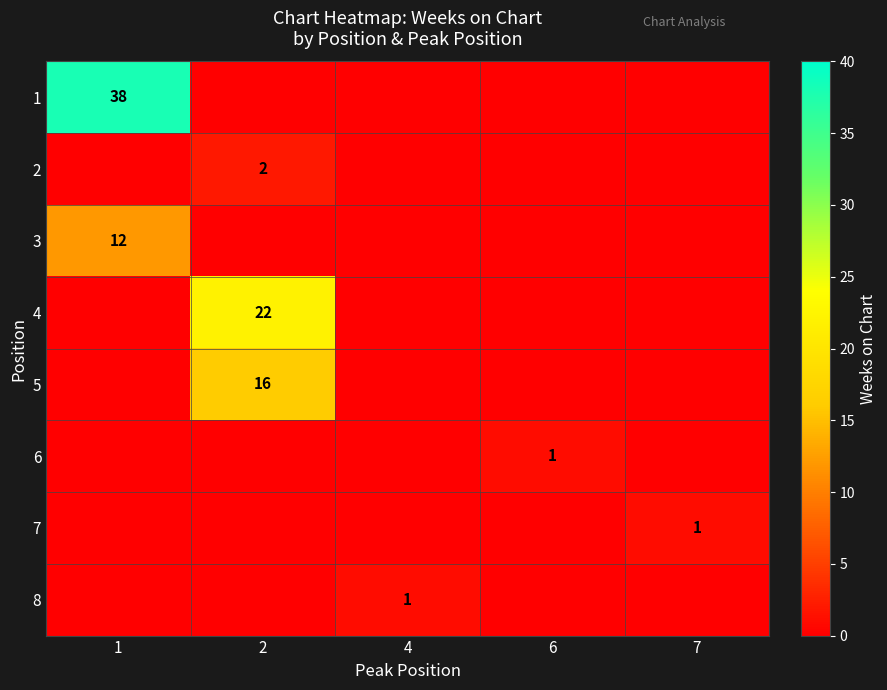

Is it true that 3 equals 6 at 1?

False